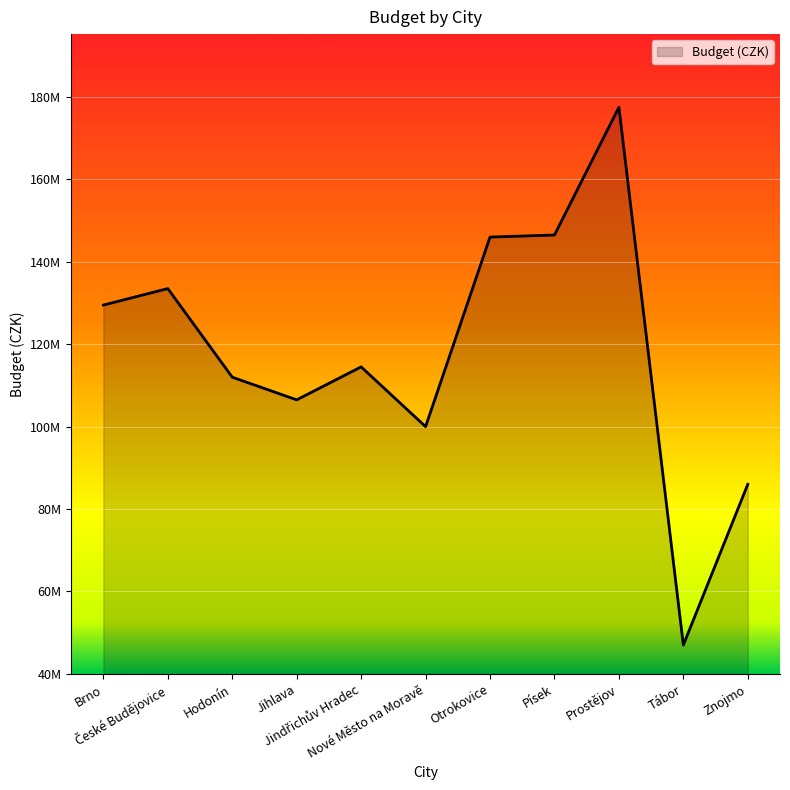

Rank the categories by value from highest to lowest.

Prostějov, Písek, Otrokovice, České Budějovice, Brno, Jindřichův Hradec, Hodonín, Jihlava, Nové Město na Moravě, Znojmo, Tábor